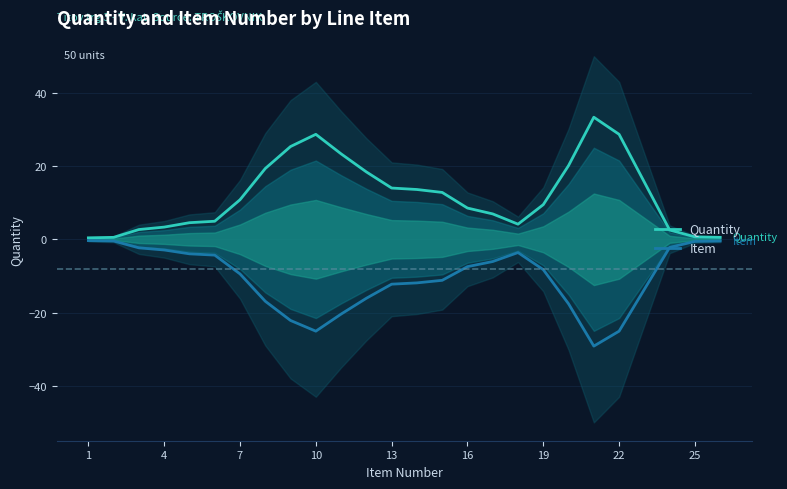

The value of Quantity at 13 is 8.6. True or false?

False